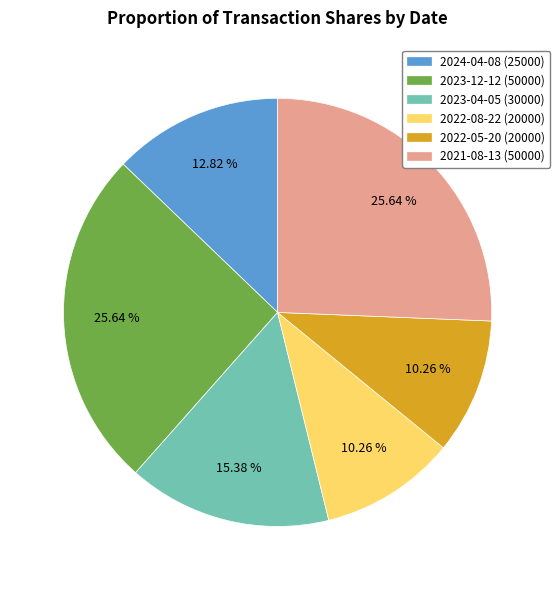

What percentage is NOT represented by 2023-12-12 (50000)?

74.4%